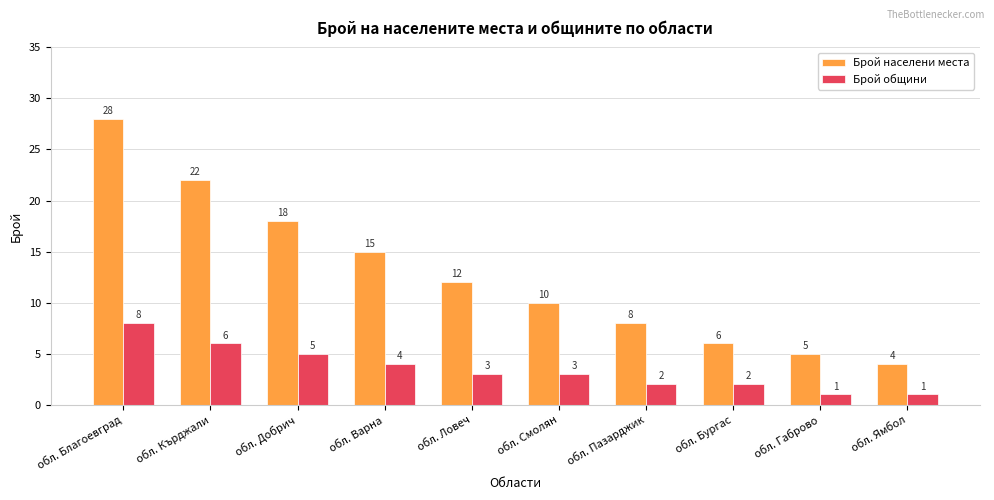

Which category has the lowest value in the Брой населени места series?

обл. Ямбол